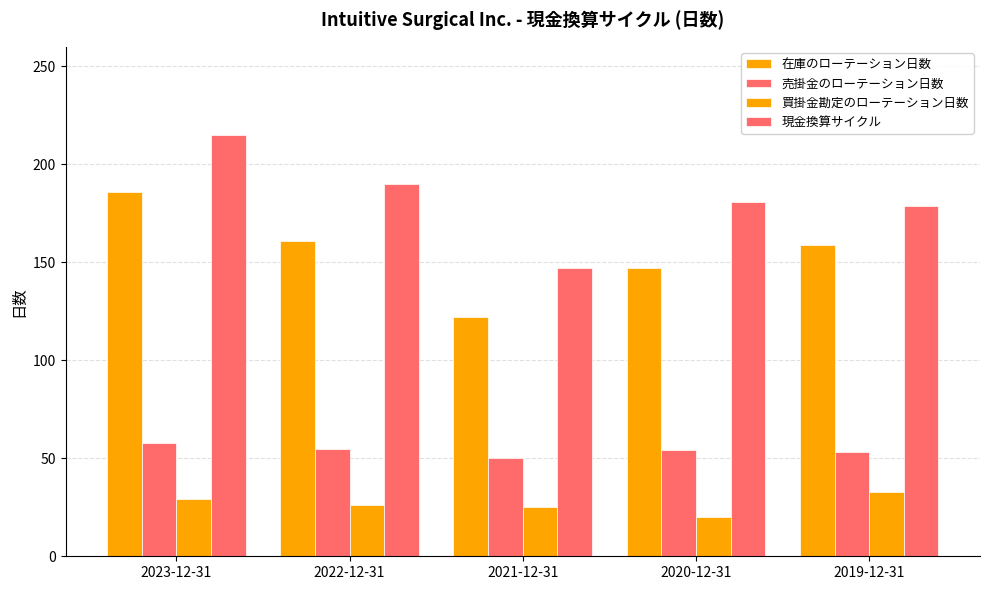

Where is 在庫のローテーション日数 nearest to the value 154?

2019-12-31